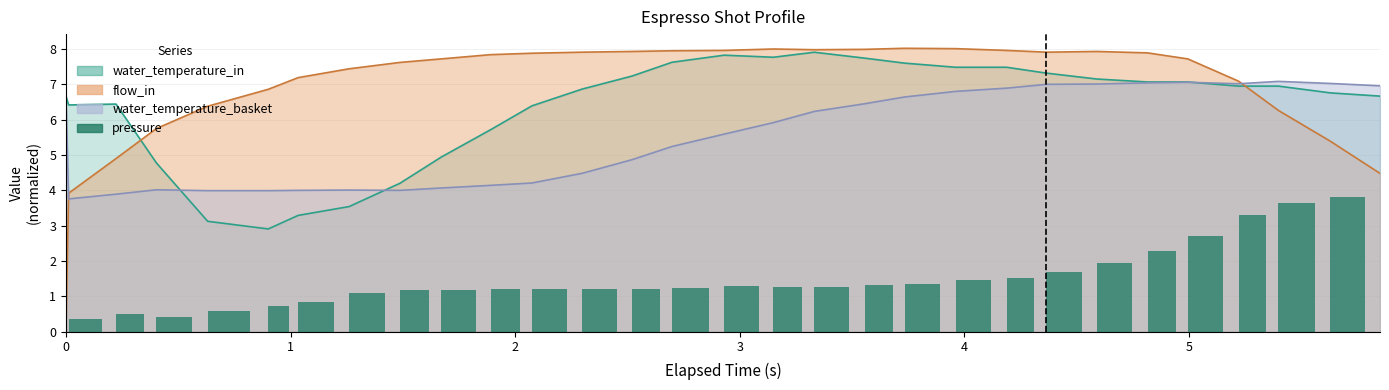

Between 21 and 7, which is larger?

21